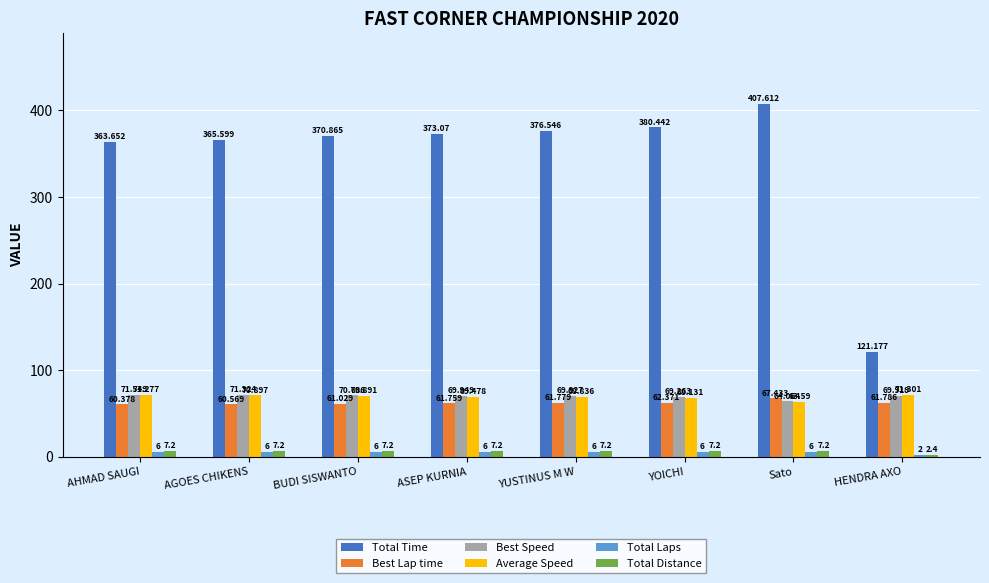

How many series are shown in this chart?

6